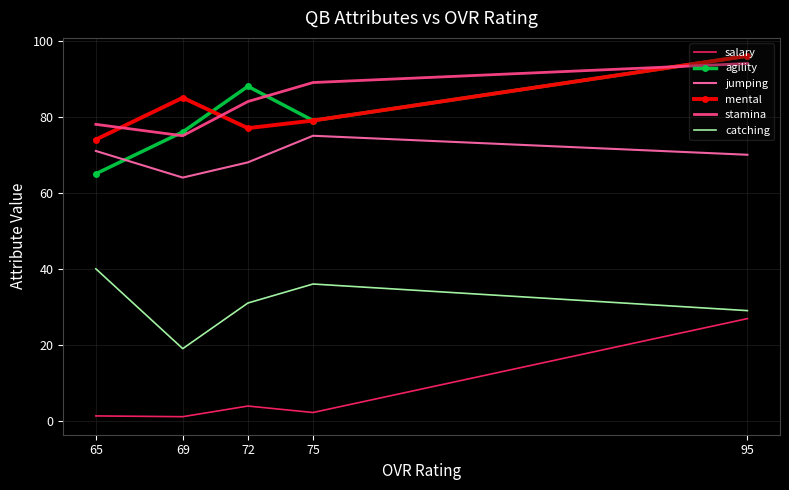

What is the sum of all mental values?

411.0